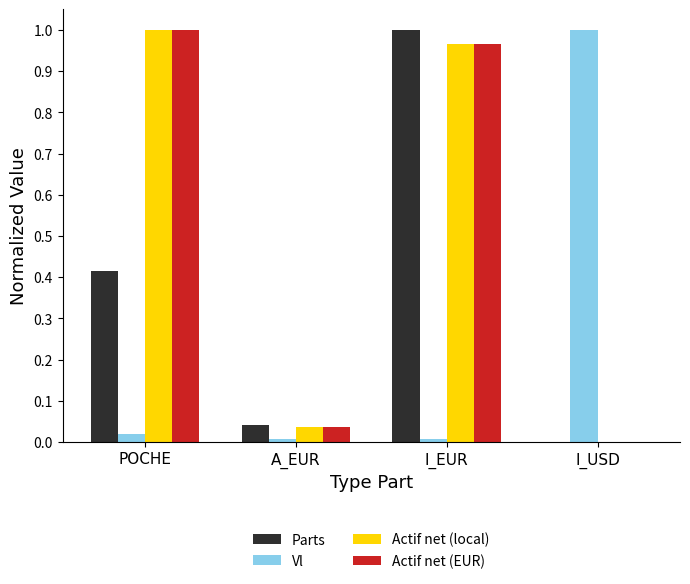

The Actif net (local) series shows 0.0 at I_USD. True or false?

True